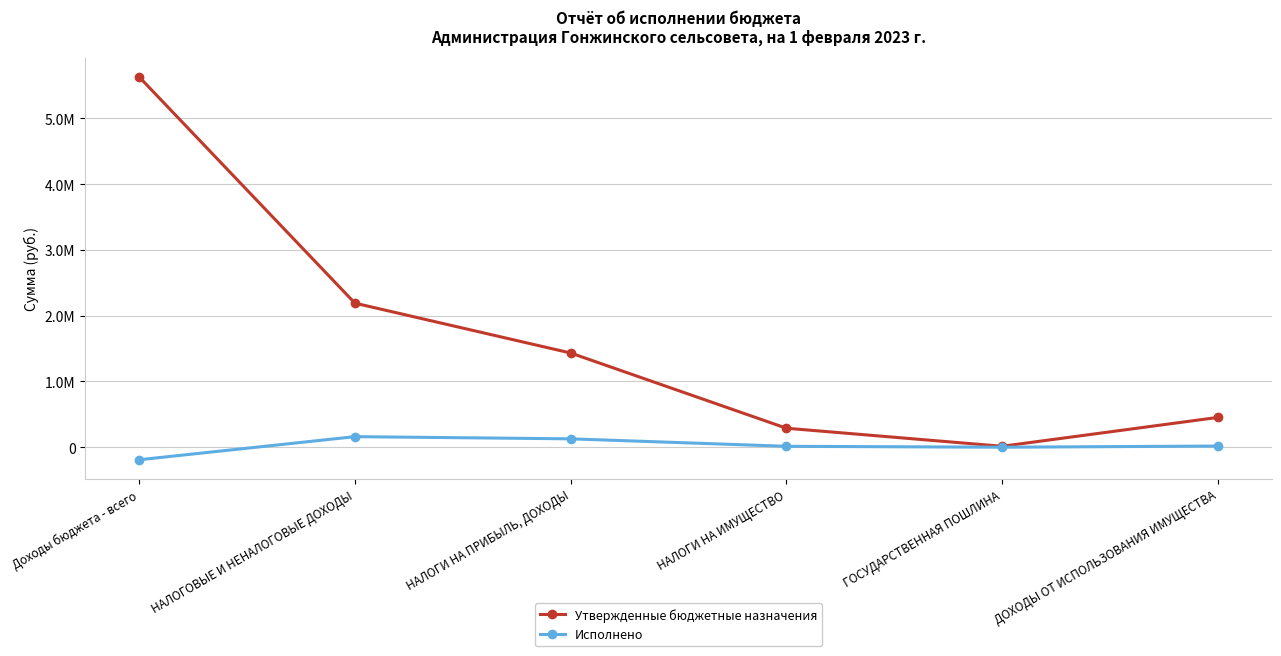

What is the minimum value shown in the chart?

-190045.0